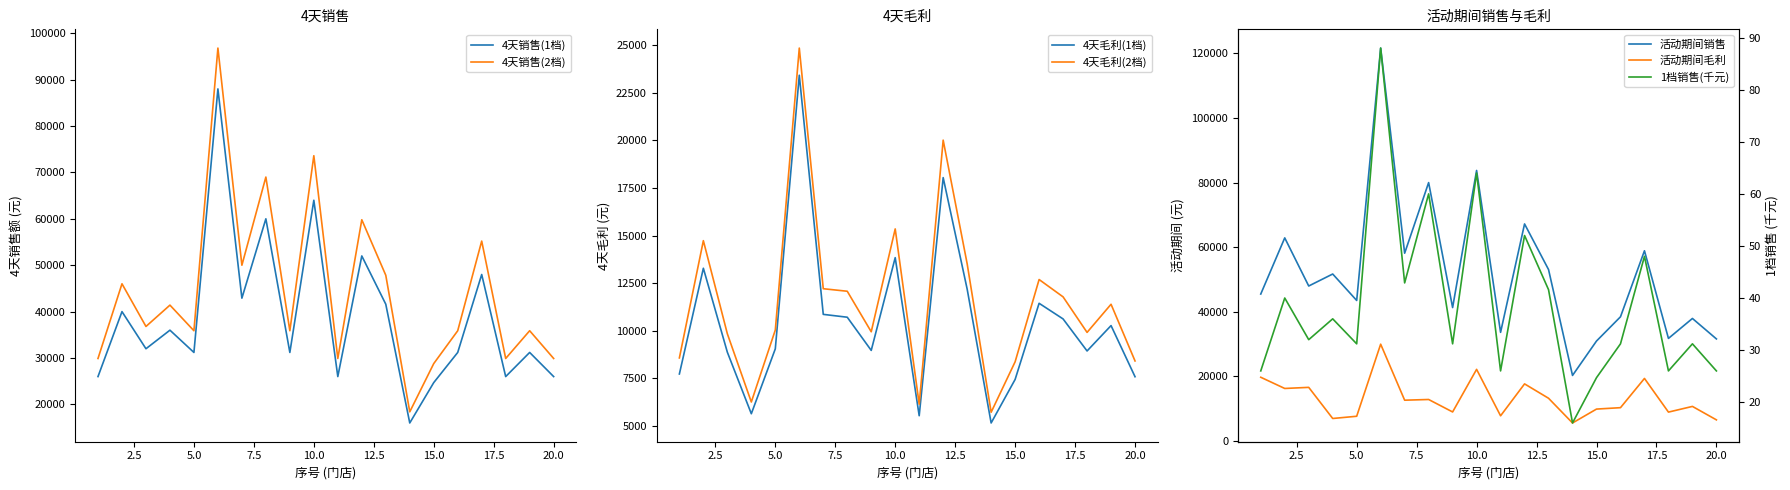

What is the greatest value displayed?

121678.7